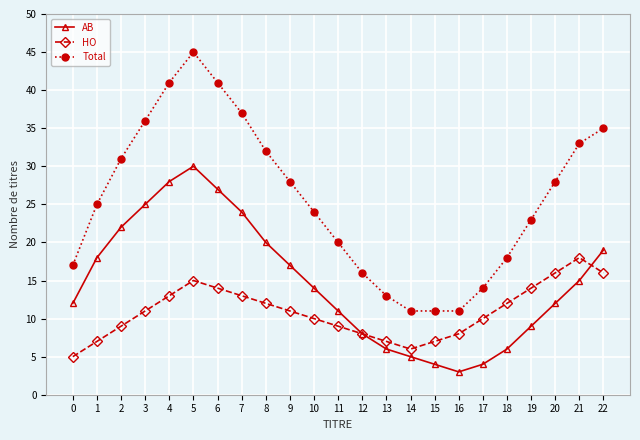

How many distinct data groups are displayed?

3